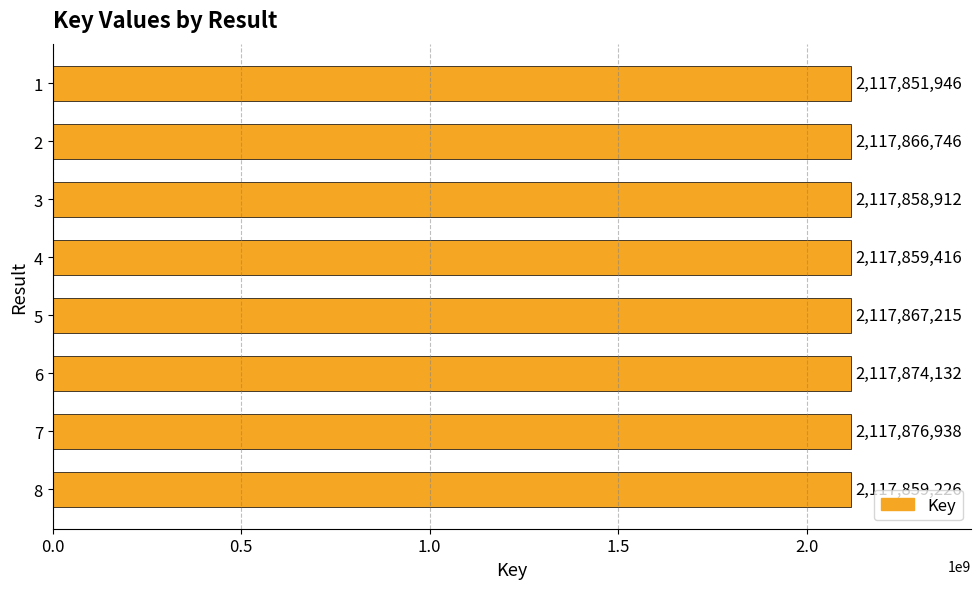

Does the chart contain stacked bars?

No